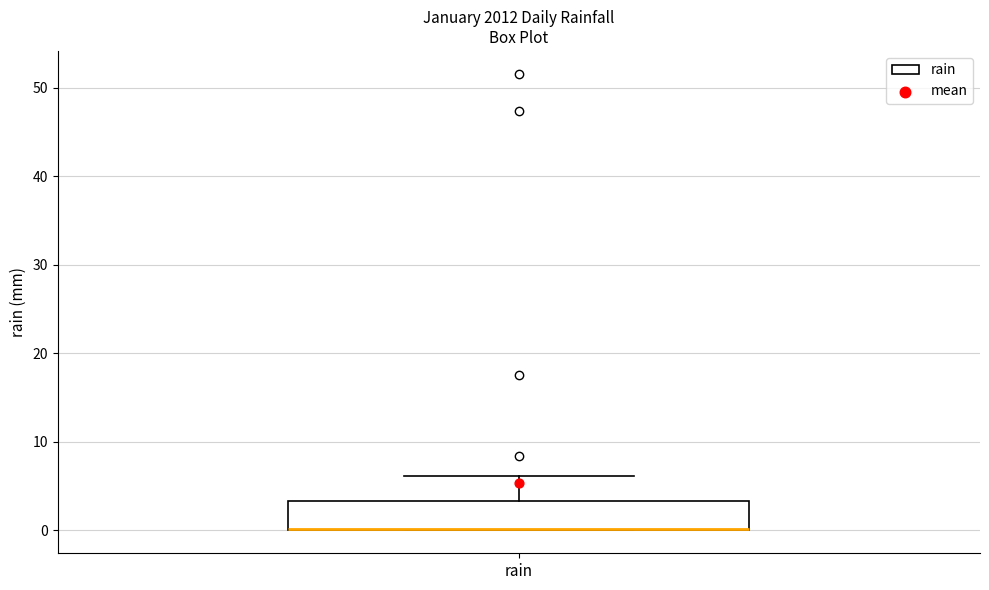

Transcribe this box plot: give where the median line is, the range the box spans, and where the two whiskers end, as read against the y-axis. The values are not printed on the chart, so give them approximately, as read against the axis.

median 0 (drawn on the box's lower edge), box 0 to 3, whiskers 0 to 6